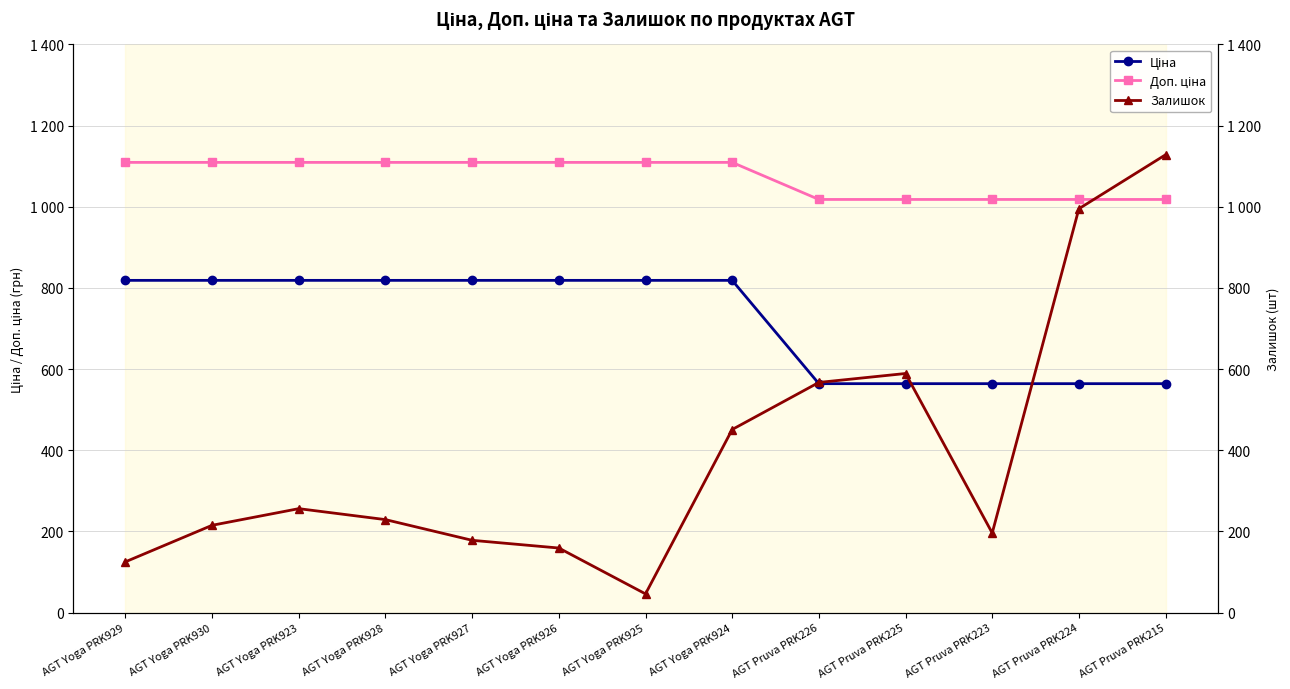

Reading left to right, what are all the values shown in this chart?

Ціна: AGT Yoga PRK929=818.5	AGT Yoga PRK930=818.5	AGT Yoga PRK923=818.5	AGT Yoga PRK928=818.5	AGT Yoga PRK927=818.5	AGT Yoga PRK926=818.5	AGT Yoga PRK925=818.5	AGT Yoga PRK924=818.5	AGT Pruva PRK226=564.0	AGT Pruva PRK225=564.0	AGT Pruva PRK223=564.0	AGT Pruva PRK224=564.0	AGT Pruva PRK215=564.0
Доп. ціна: AGT Yoga PRK929=1109.2	AGT Yoga PRK930=1109.2	AGT Yoga PRK923=1109.2	AGT Yoga PRK928=1109.2	AGT Yoga PRK927=1109.2	AGT Yoga PRK926=1109.2	AGT Yoga PRK925=1109.2	AGT Yoga PRK924=1109.2	AGT Pruva PRK226=1017.8	AGT Pruva PRK225=1017.8	AGT Pruva PRK223=1017.8	AGT Pruva PRK224=1017.8	AGT Pruva PRK215=1017.8
Залишок: AGT Yoga PRK929=125.0	AGT Yoga PRK930=215.0	AGT Yoga PRK923=256.0	AGT Yoga PRK928=229.0	AGT Yoga PRK927=178.0	AGT Yoga PRK926=159.0	AGT Yoga PRK925=46.0	AGT Yoga PRK924=451.0	AGT Pruva PRK226=567.0	AGT Pruva PRK225=589.0	AGT Pruva PRK223=196.0	AGT Pruva PRK224=995.0	AGT Pruva PRK215=1128.0